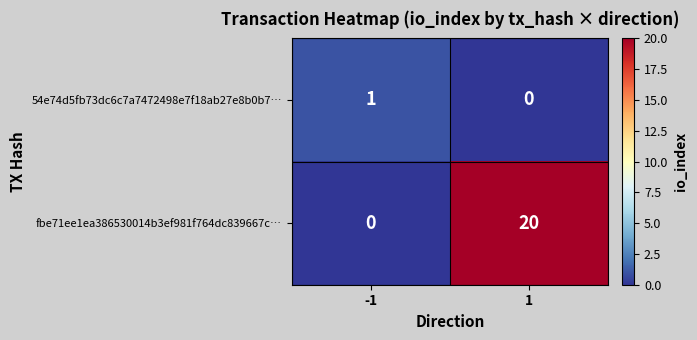

What is the average value of the fbe71ee1ea386530014b3ef981f764dc839667c… series?

10